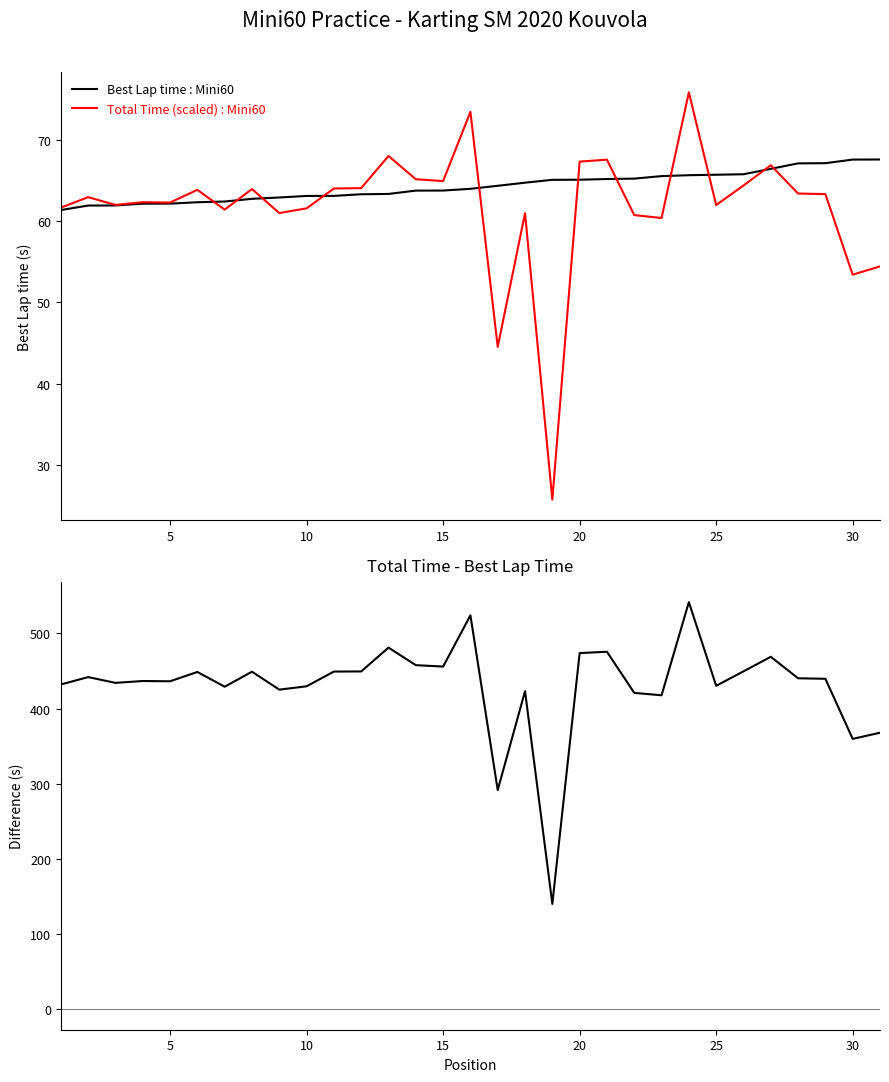

Reading left to right, transcribe all the data shown in this chart.

Best Lap time: 61.4	62.0	62.0	62.2	62.2	62.4	62.5	62.8	63.0	63.1	63.2	63.4	63.4	63.8	63.8	64.0	64.4	64.8	65.1	65.1	65.2	65.3	65.6	65.7	65.8	65.8	66.5	67.2	67.2	67.6	67.6
Total Time (scaled /8): 61.7	63.0	62.0	62.4	62.3	63.9	61.5	64.0	61.0	61.6	64.1	64.1	68.1	65.2	65.0	73.5	44.5	61.0	25.7	67.4	67.6	60.8	60.4	75.9	62.0	64.4	66.9	63.4	63.4	53.4	54.5
Total Time - Best Lap: 432.2	442.0	434.3	436.8	436.4	448.8	429.2	449.2	425.3	429.8	449.3	449.5	481.2	457.9	456.0	524.2	291.7	423.3	140.3	473.9	475.7	421.0	417.8	541.7	430.4	449.6	469.0	440.4	439.8	359.8	368.0